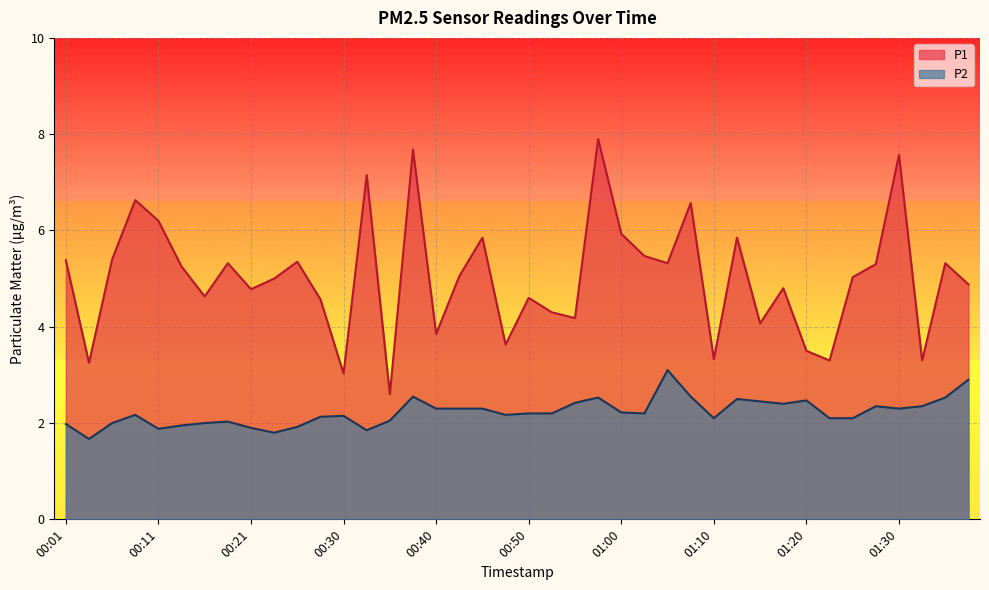

List the labels in order of P2 value, largest first.

01:05, 01:37, 00:38, 01:07, 00:57, 01:35, 01:12, 01:20, 01:15, 00:55, 01:17, 01:27, 01:32, 00:40, 00:43, 00:45, 01:30, 01:00, 00:50, 00:53, 01:02, 00:08, 00:48, 00:30, 00:28, 01:10, 01:22, 01:25, 00:35, 00:18, 00:06, 00:16, 00:01, 00:13, 00:26, 00:21, 00:11, 00:33, 00:23, 00:03